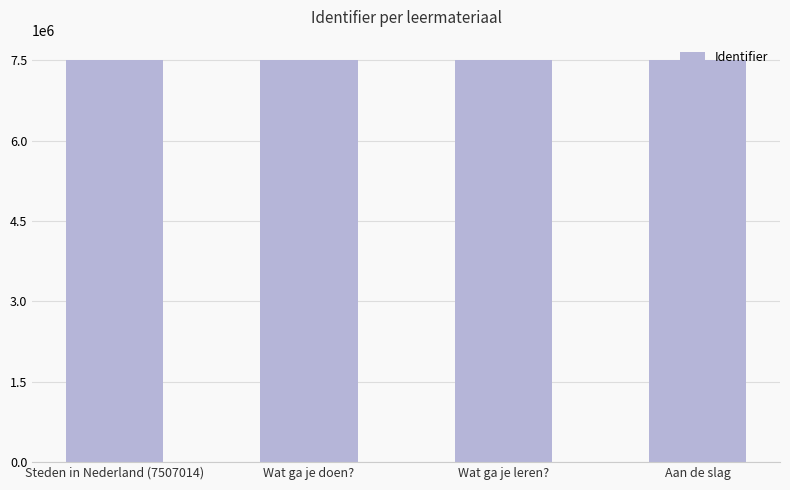

What is the difference between the maximum and minimum values?

19